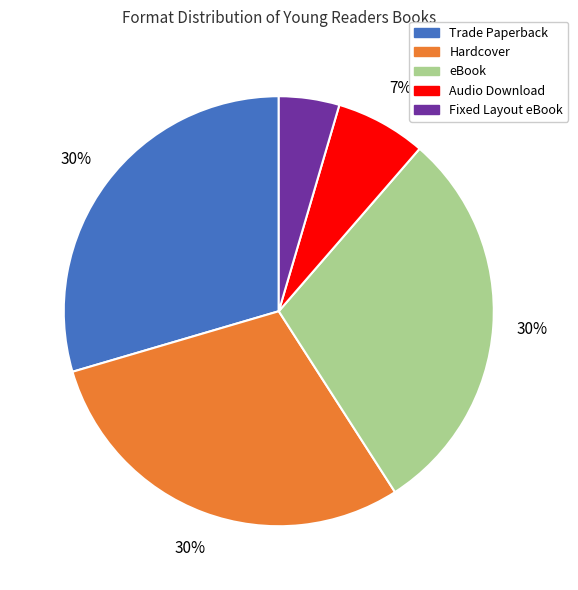

Is it true that eBook is 37% of the pie?

False